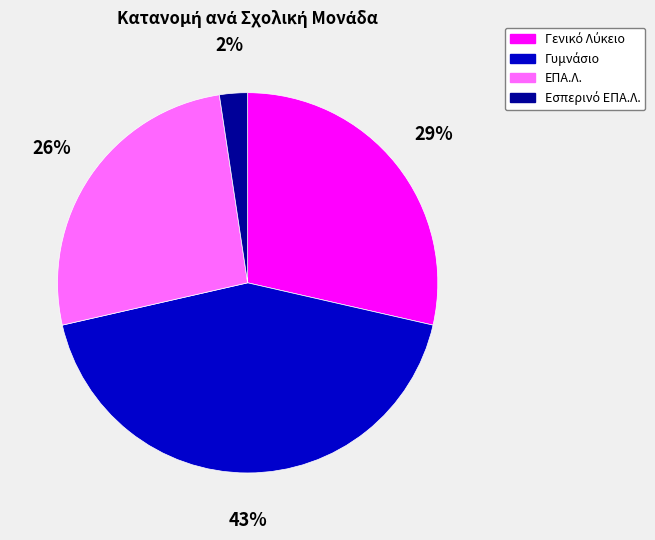

What percentage is the ΕΠΑ.Λ. slice, to the nearest percent?

26%